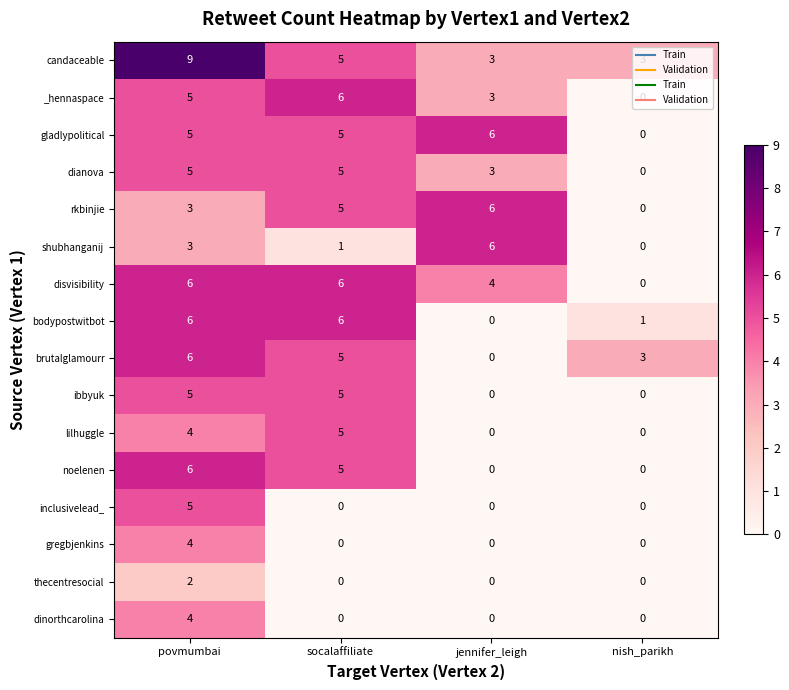

At which category does the chart reach its peak across all series?

povmumbai